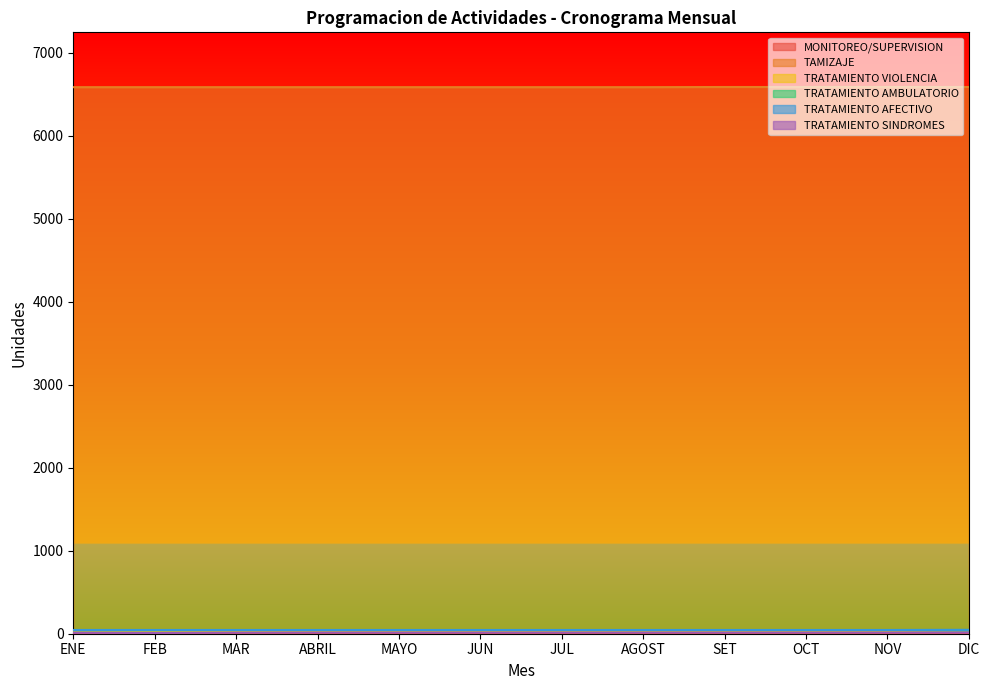

What is the difference between the highest and lowest values at OCT?

6589